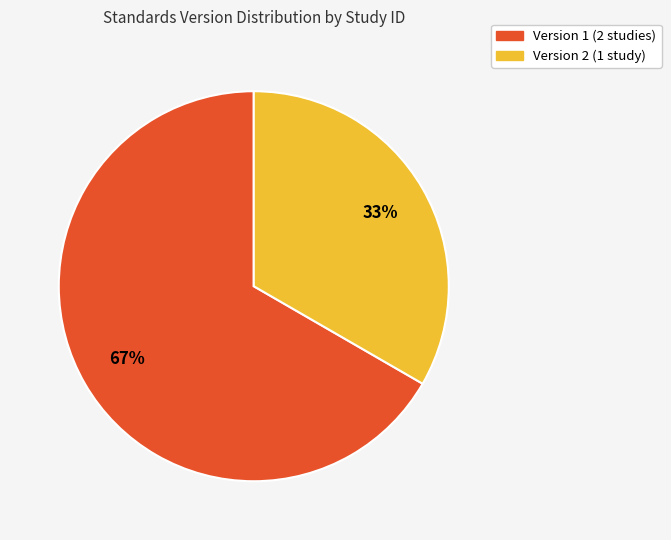

Which slice is the smallest?

Version 2 (1 study)